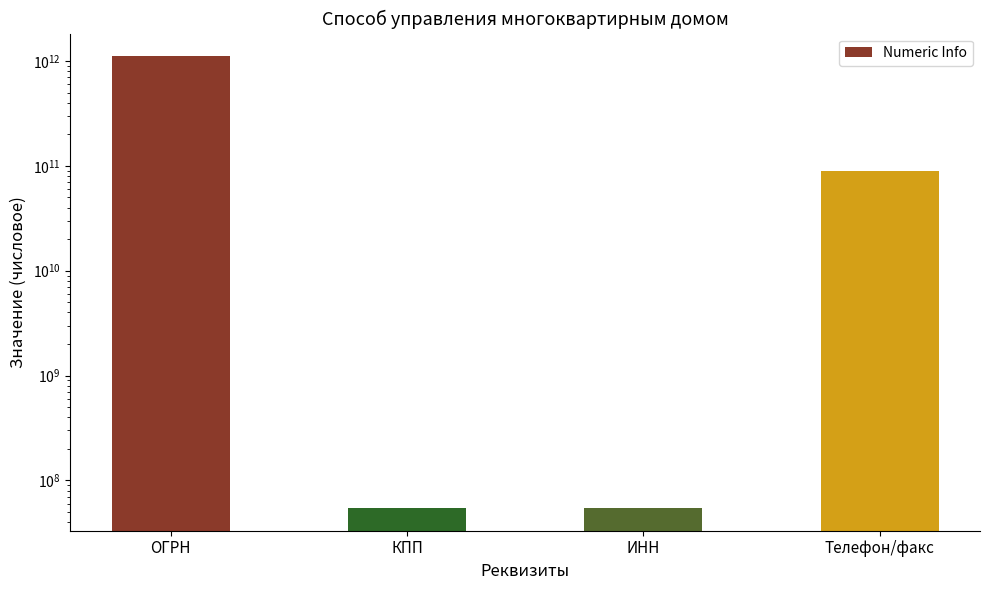

What is the ratio of the value at ОГРН to the value at Телефон/факс?

12.4